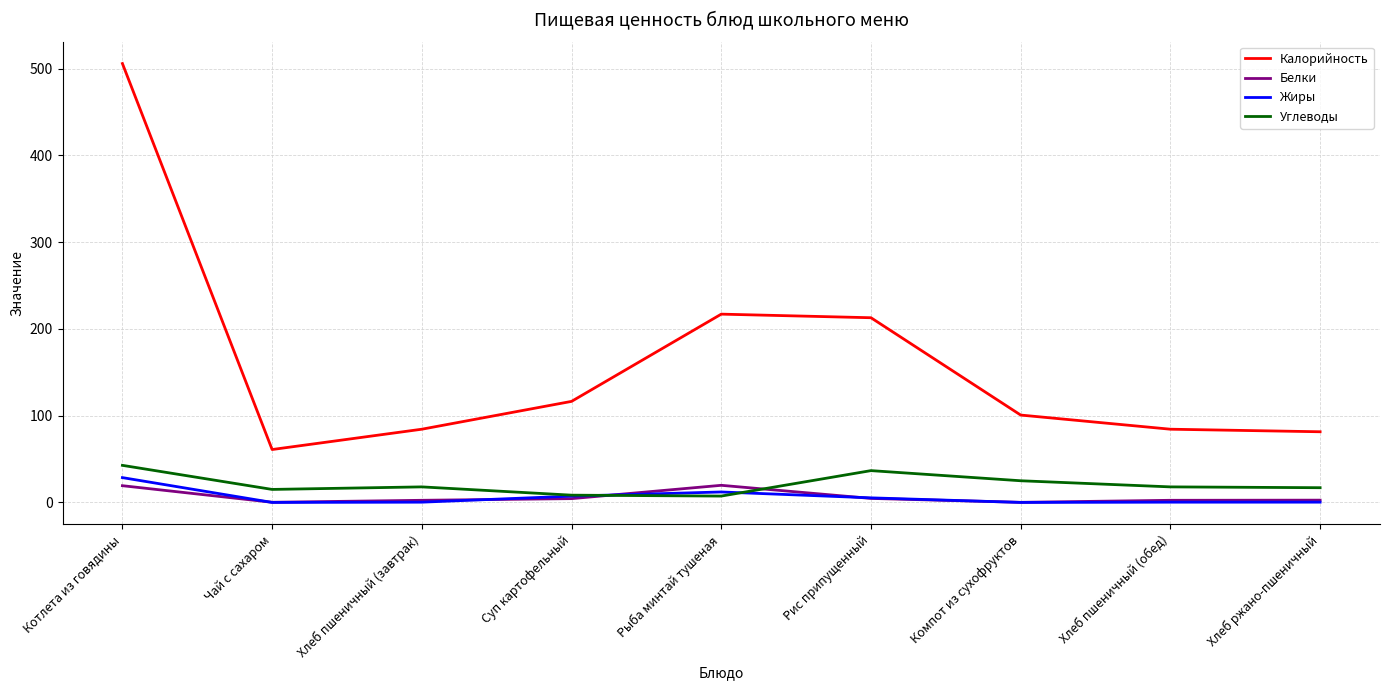

The value of Белки at Рис припущенный is 4.6. True or false?

True